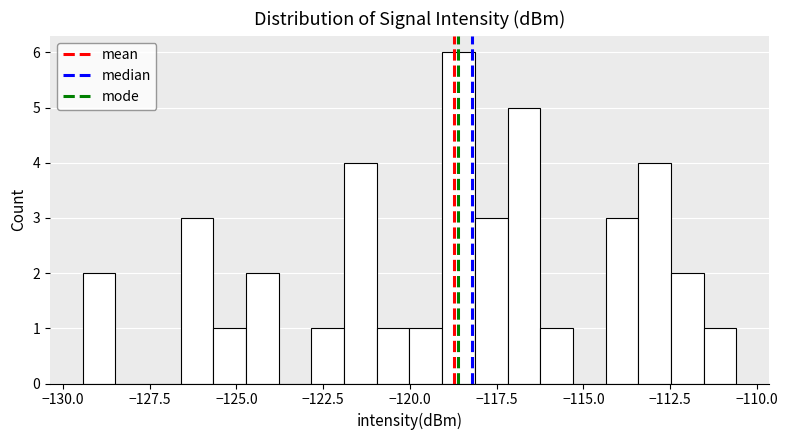

Read against the x-axis, roughly where is the centre of the tallest bar?

-118.5